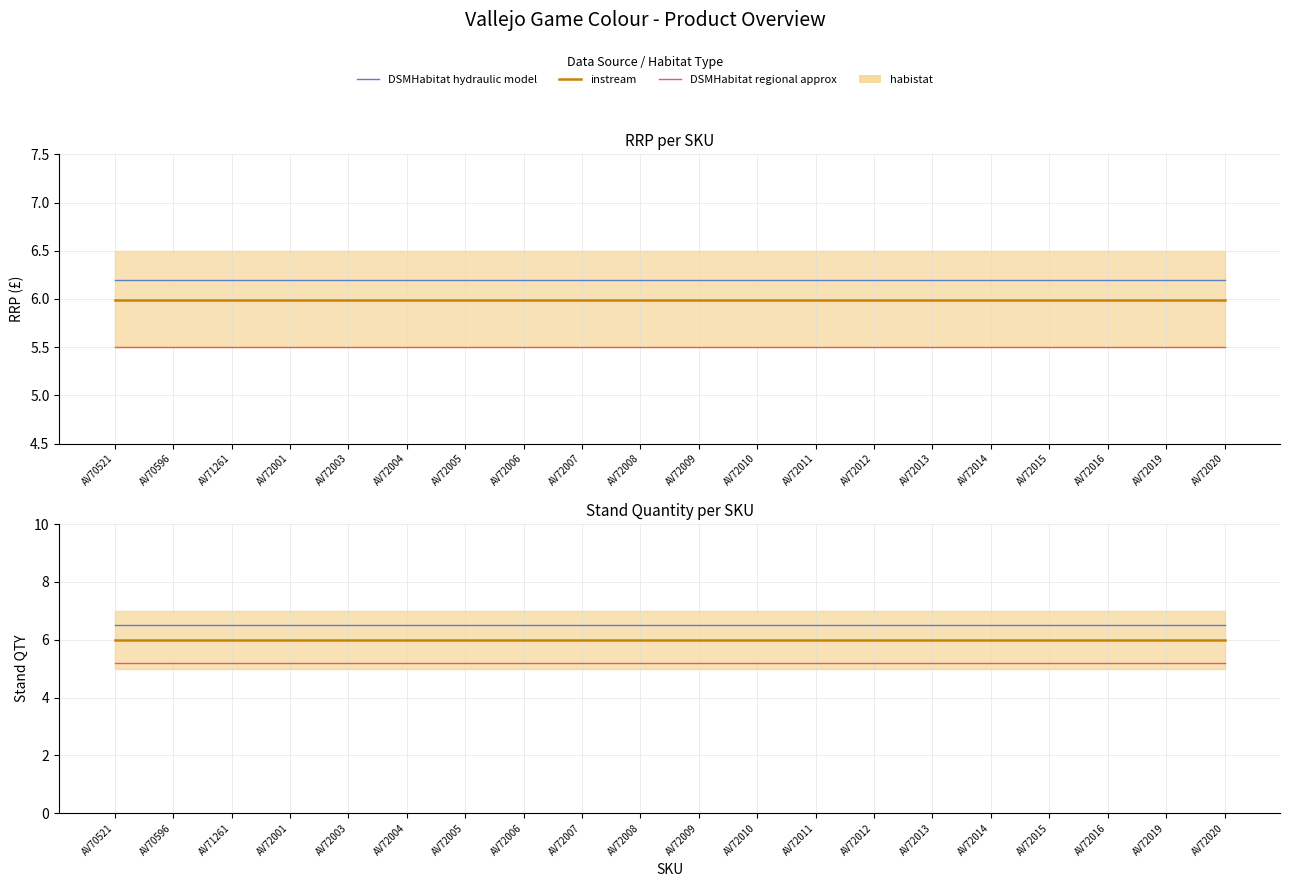

The DSMHabitat hydraulic model series shows 3.5 at AV72010. True or false?

False